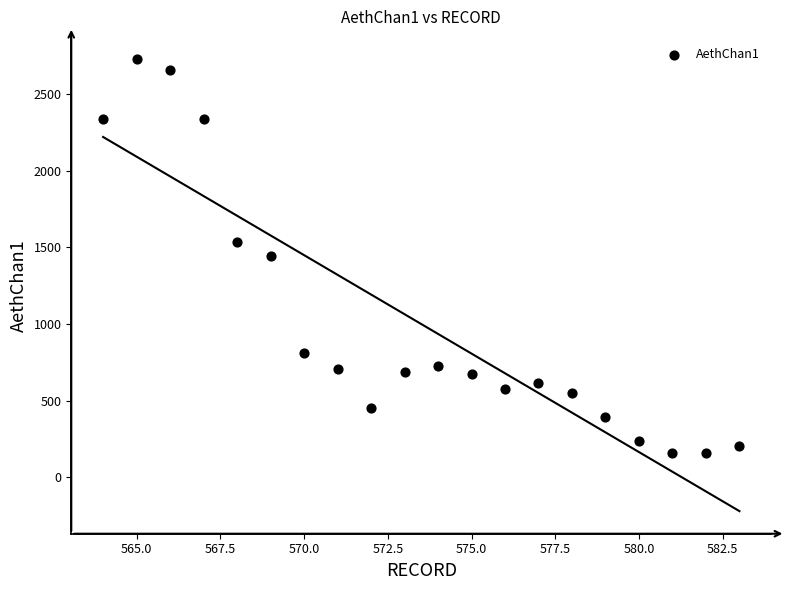

What is the range of X values (max minus min)?

19.0